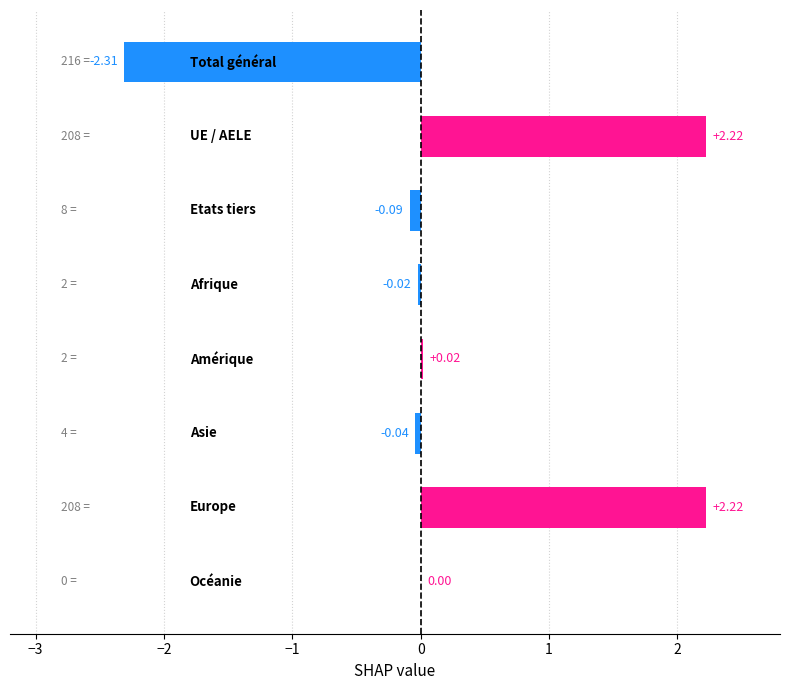

What is the sum of all values?

2.0